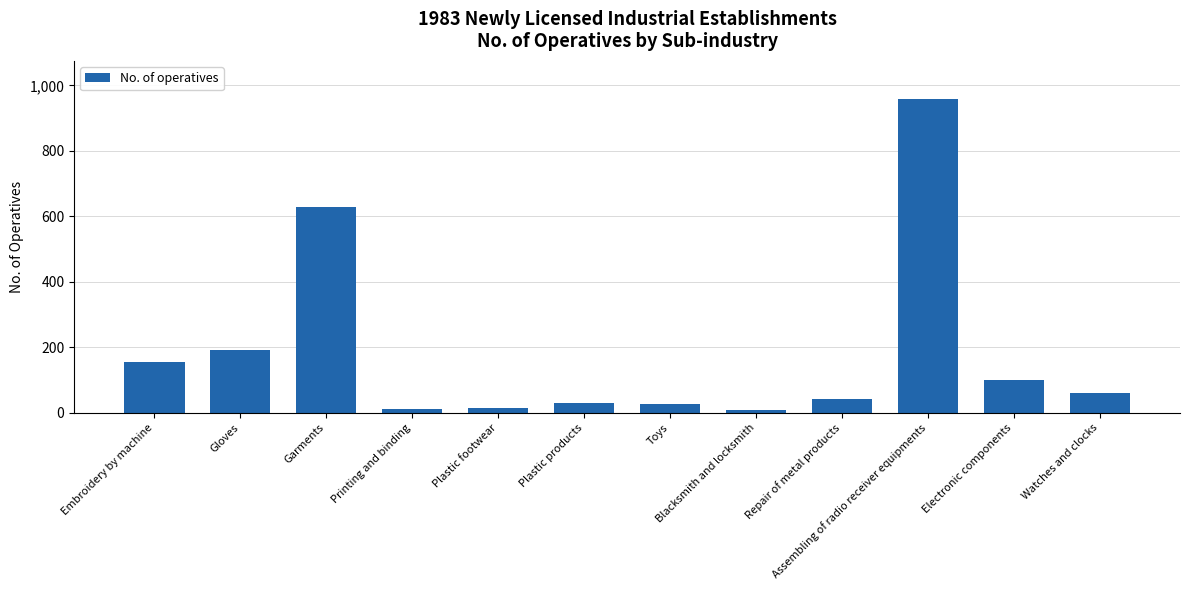

What is the value of the 10th bar from the left?

960